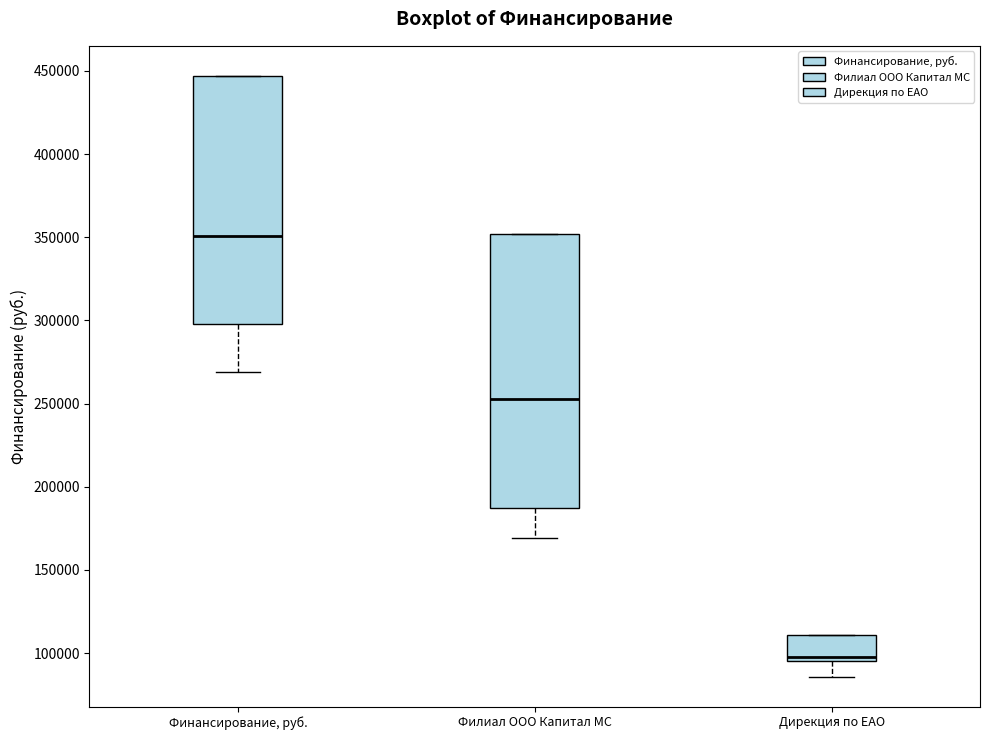

Reading left to right, transcribe this box plot: for each box, give where its median line is, the range the box spans, and where its two whiskers end, as read against the y-axis. The values are not printed on the chart, so give them approximately, as read against the axis.

Финансирование, руб.: median 350000, box 300000 to 445000, whiskers 270000 to 445000
Филиал ООО Капитал МС: median 250000, box 185000 to 350000, whiskers 170000 to 350000
Дирекция по ЕАО: median 100000, box 95000 to 110000, whiskers 85000 to 110000